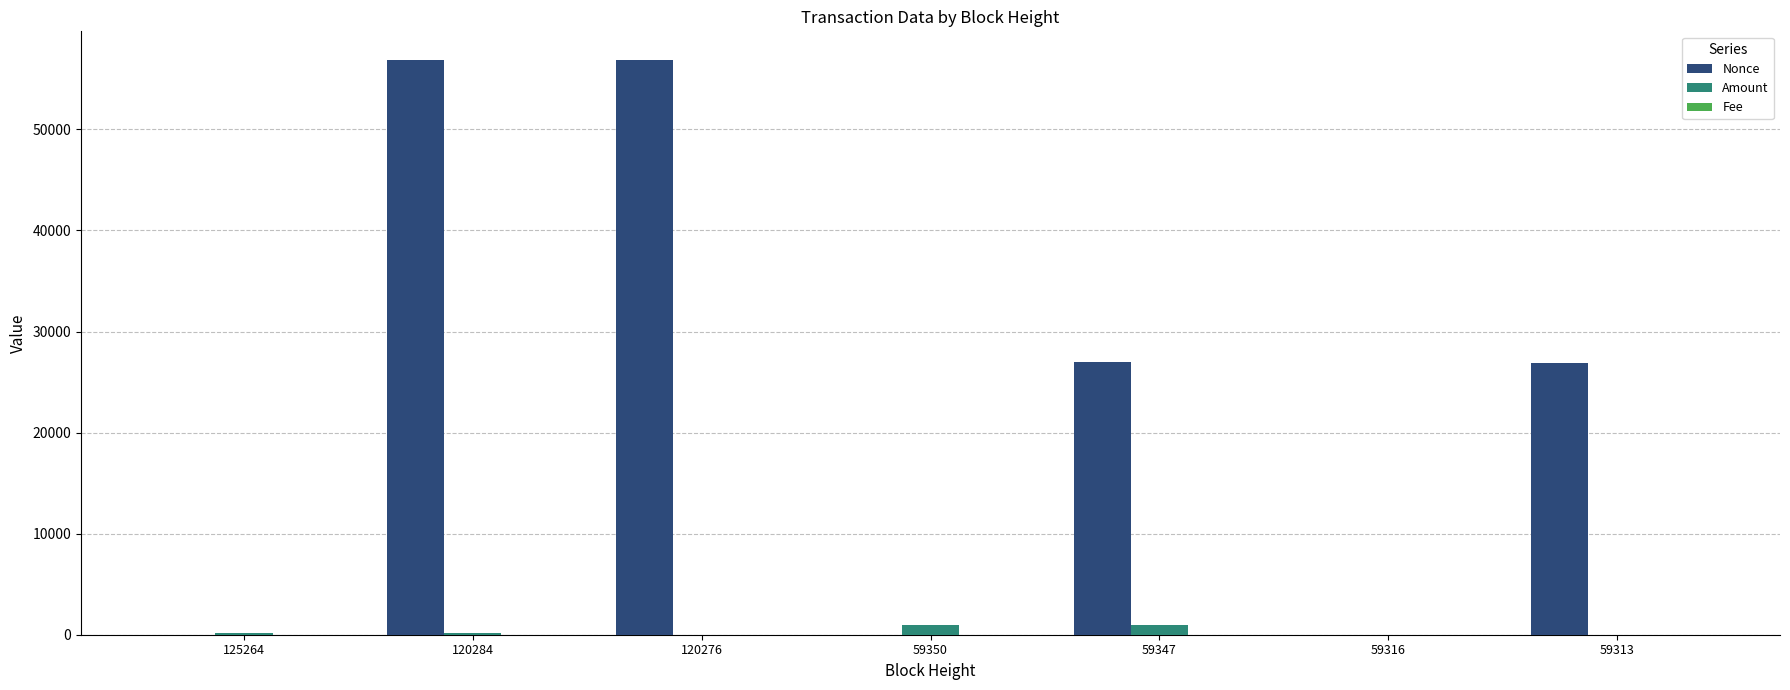

Between 120276 and 59316, which series saw the biggest shift?

Nonce